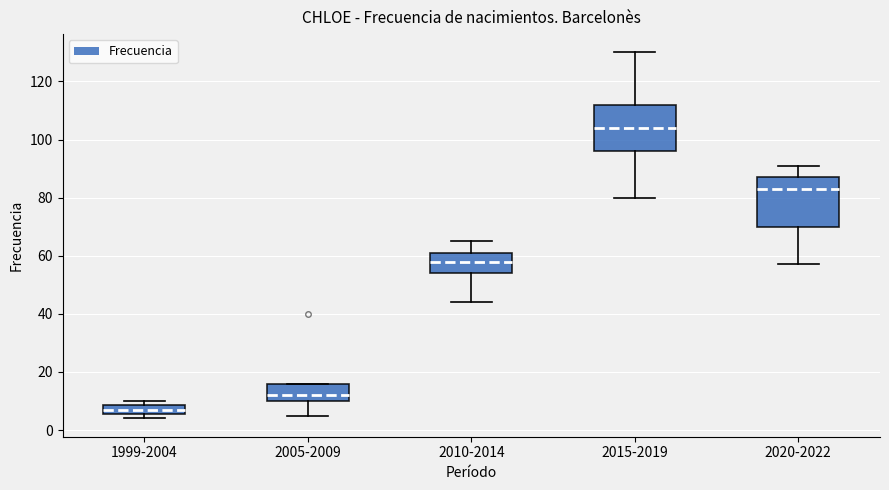

Where is the lower edge of the box for 2010-2014 on the y-axis? The values are not printed on the chart, so give them approximately, as read against the axis.

54